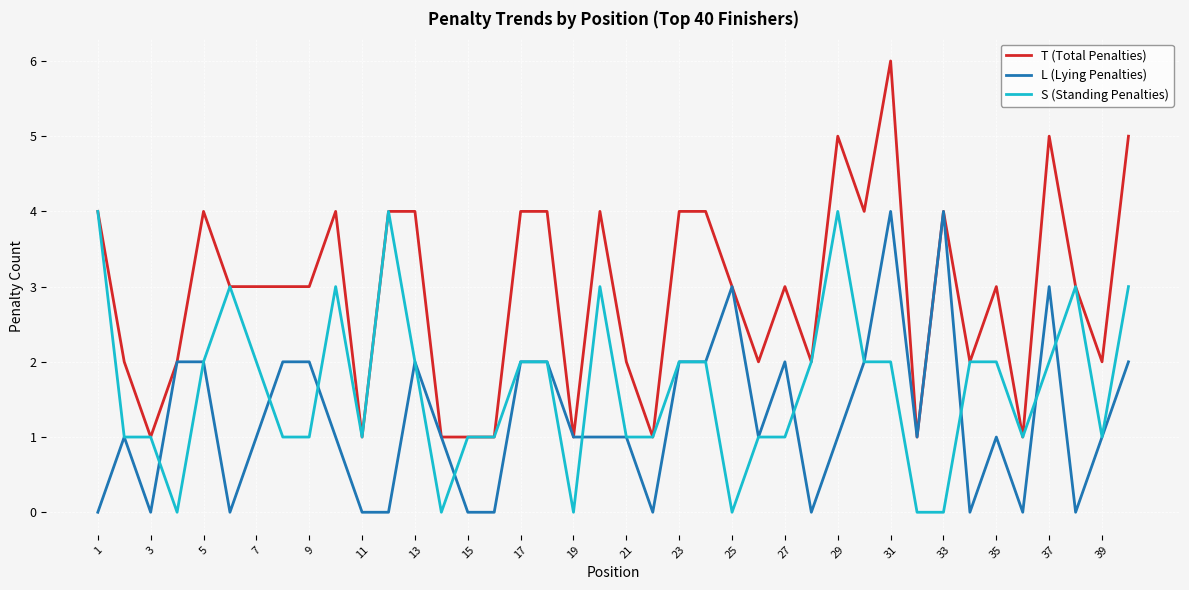

Which series has the widest spread of values?

T (Total Penalties)